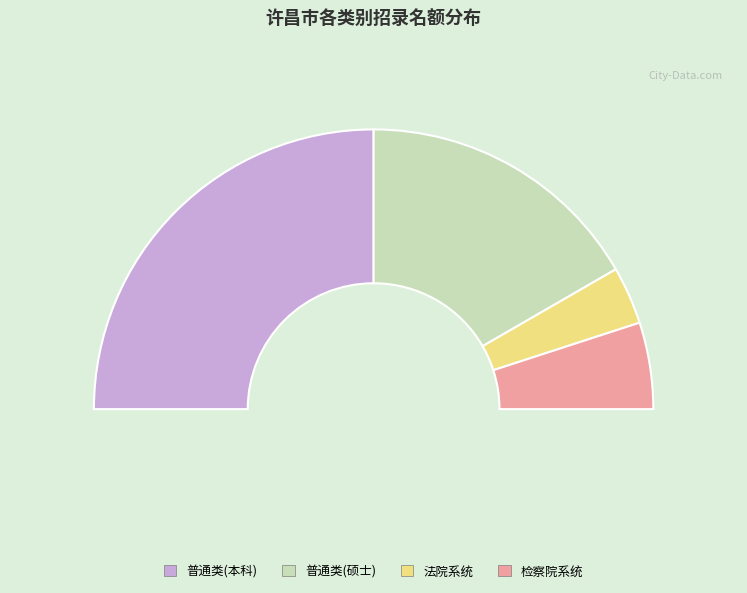

How many segments does this pie chart have?

4